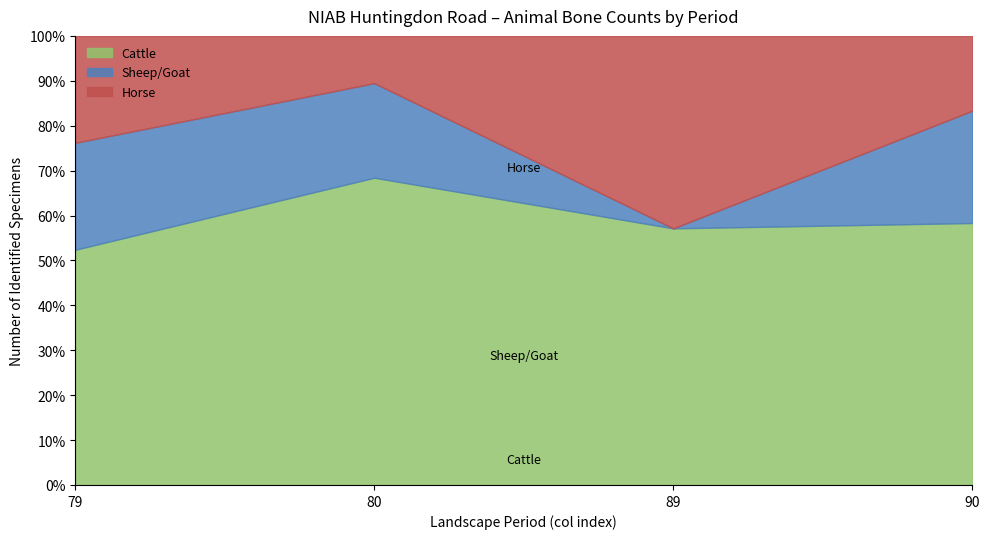

Is it true that Cattle equals 30.5 at 79?

False